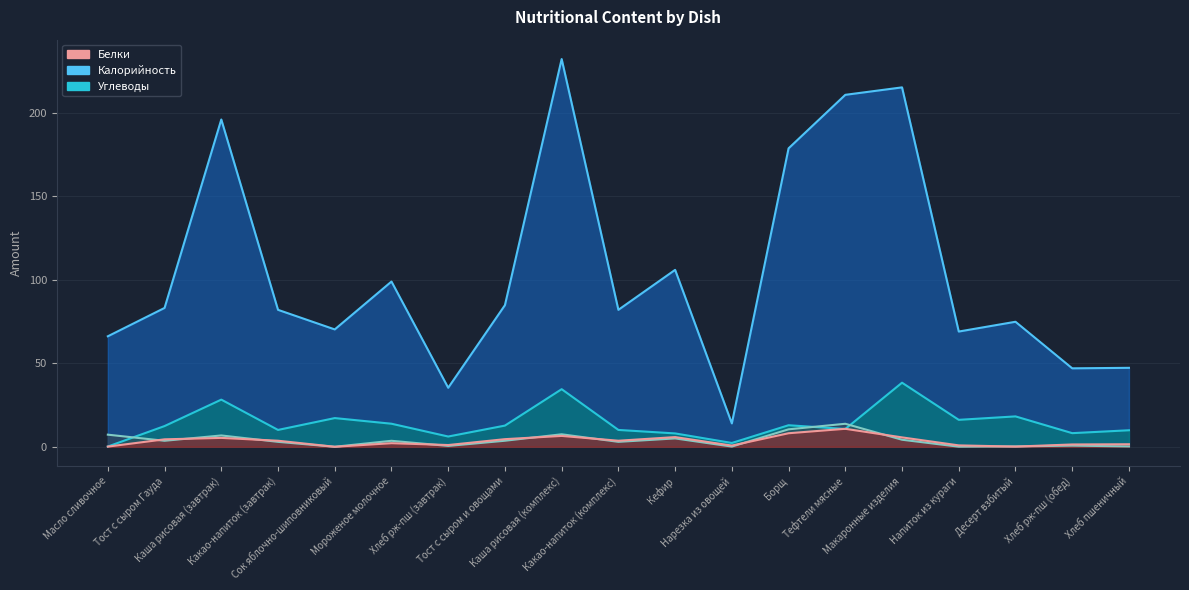

Between Масло сливочное and Хлеб рж-пш (завтрак), which is larger?

Масло сливочное